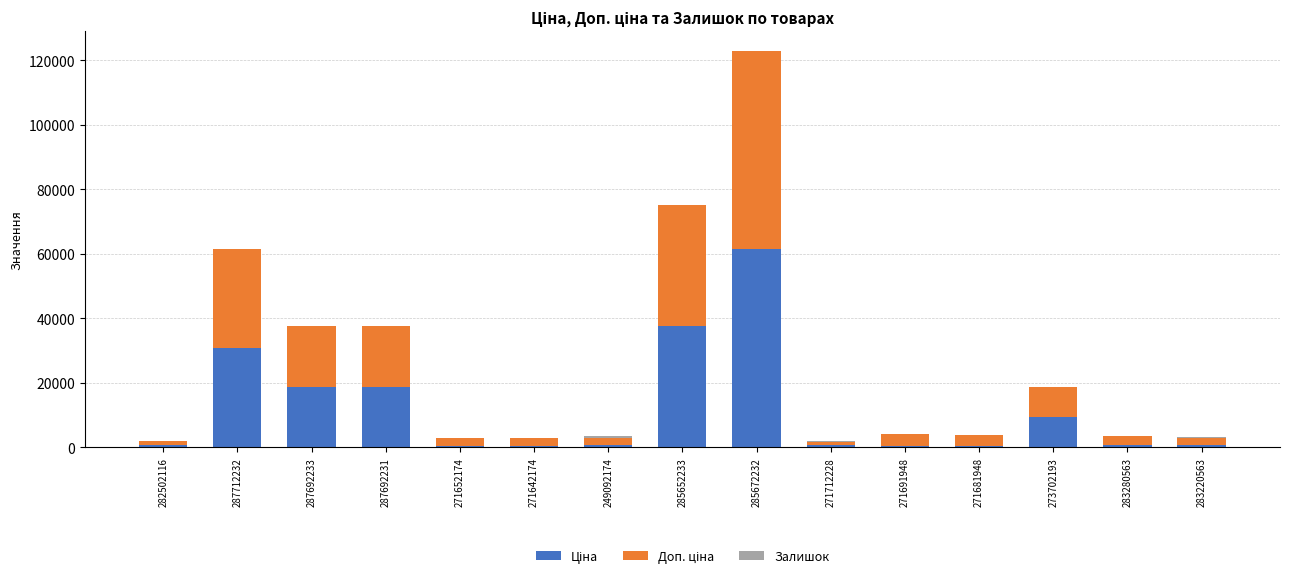

What is the total value across all series at 287692231?

37593.6